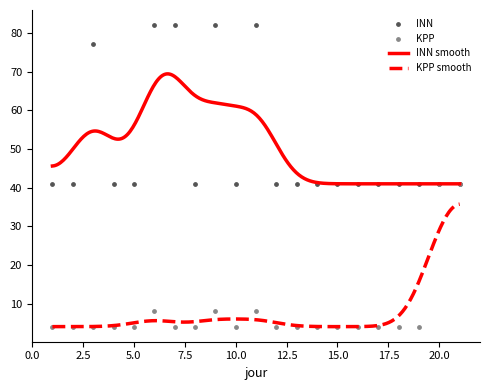

Which series has the largest total across all categories?

INN